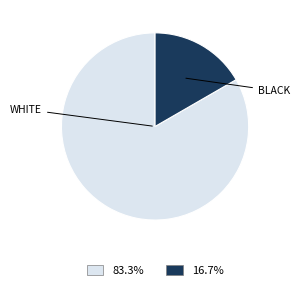

Is there any slice that represents more than half of the pie?

Yes